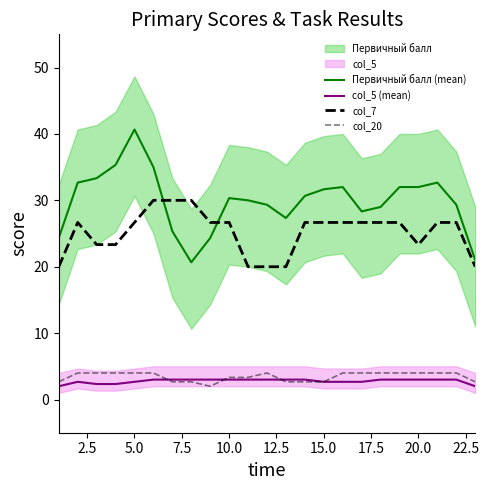

What is the maximum value shown in the chart?

40.7